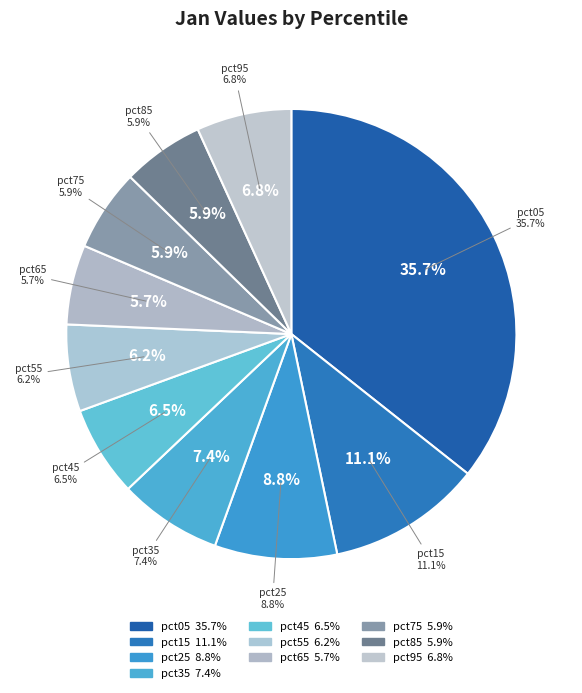

Which slice is the smallest?

pct65